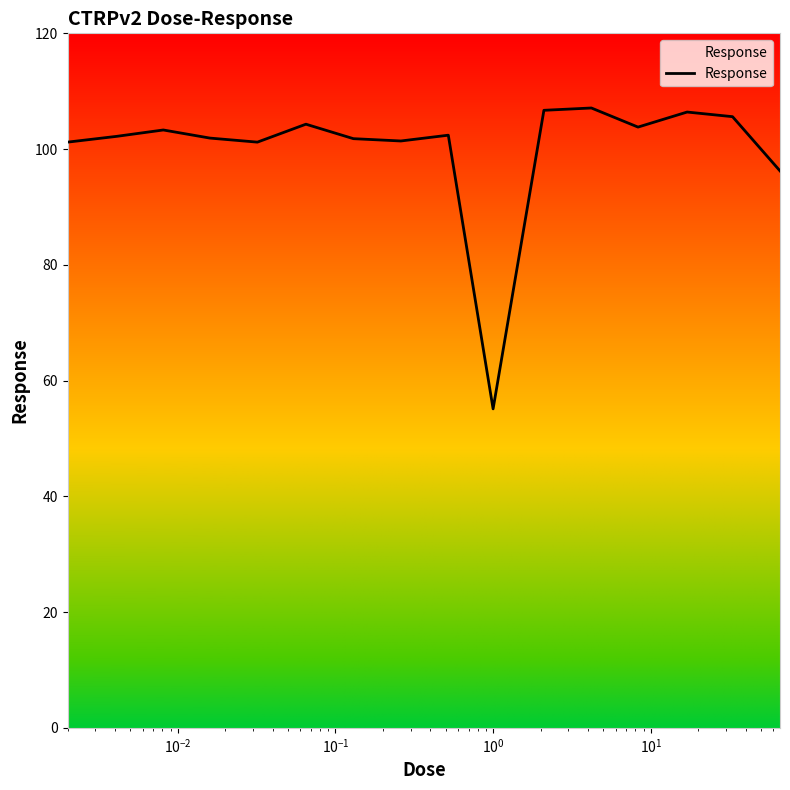

What is the minimum value shown in the chart?

55.1